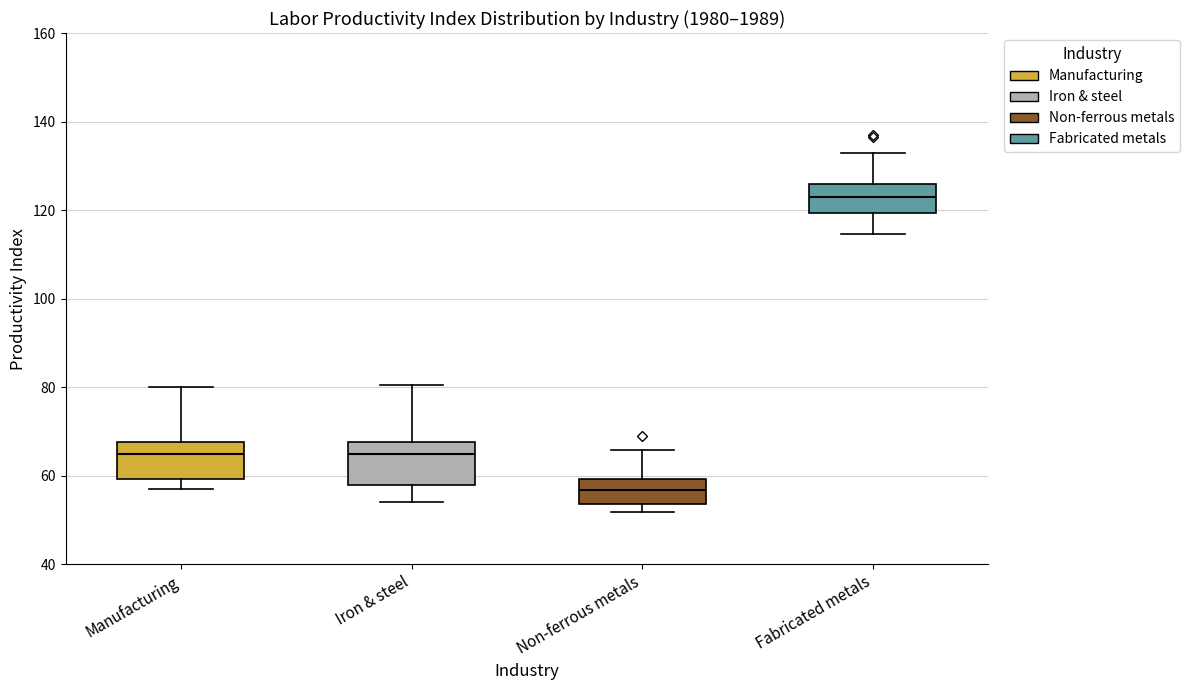

Where does the lower whisker of the box for Iron & steel end on the y-axis? The values are not printed on the chart, so give them approximately, as read against the axis.

54